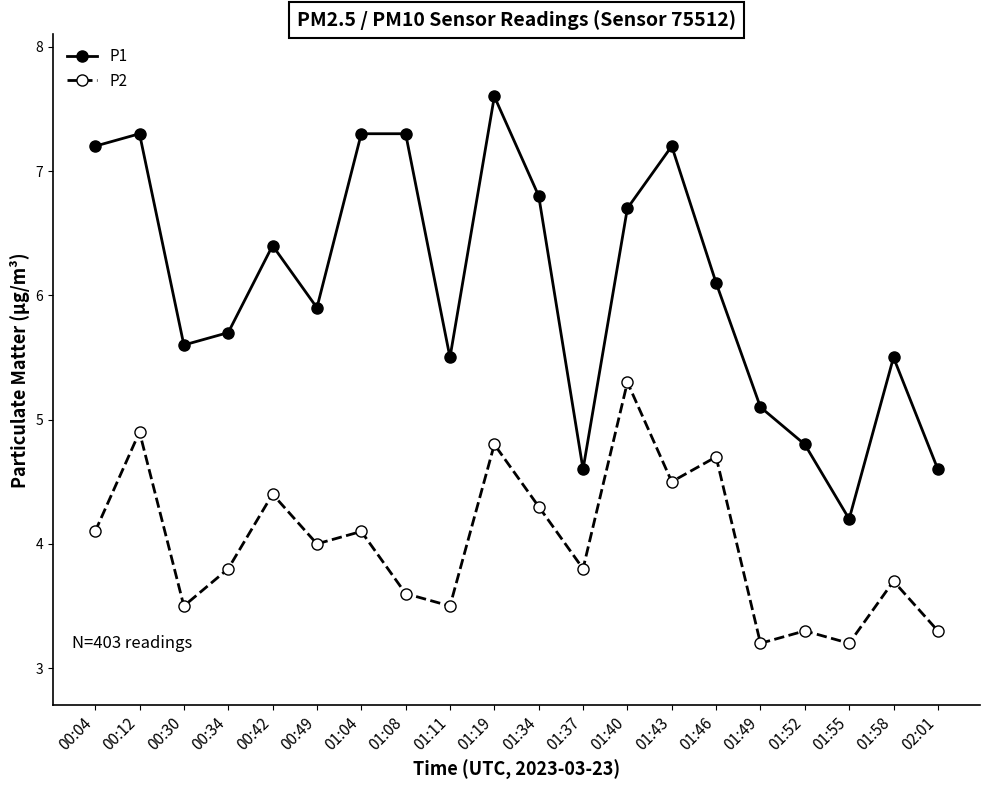

What are all the series names shown in the legend?

P1, P2